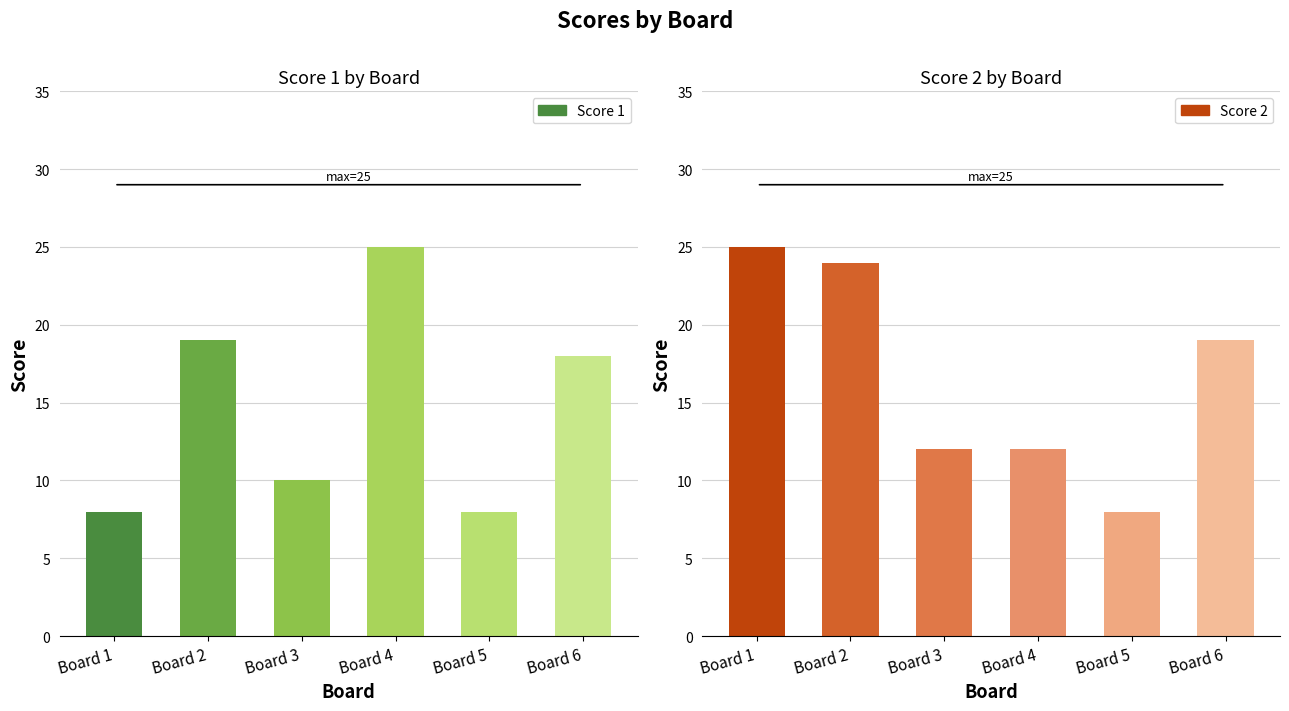

List the series in order of their overall mean, lowest first.

Score 1, Score 2